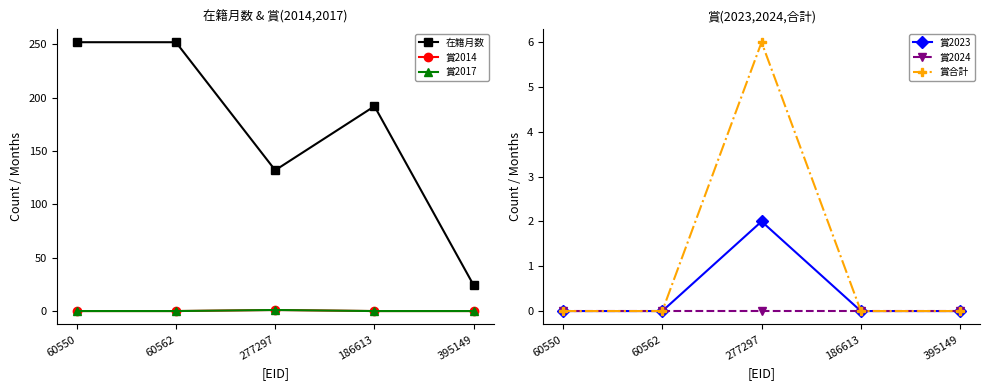

True or false: 賞2024 has a value of 0 at 60550.

True